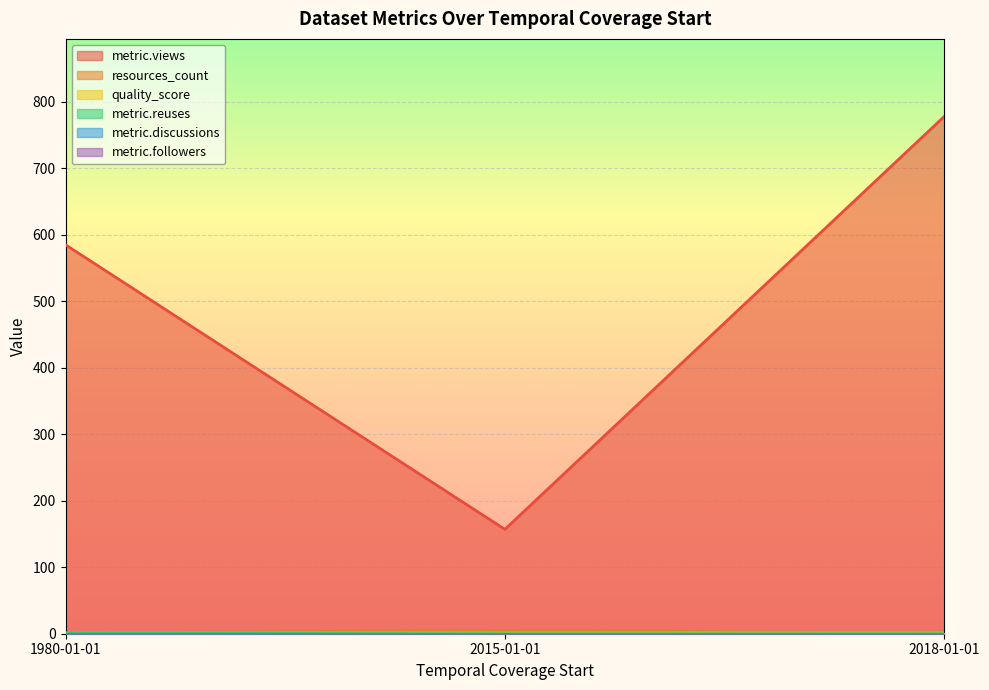

The value of metric.reuses at 2015-01-01 is -0.4. True or false?

False